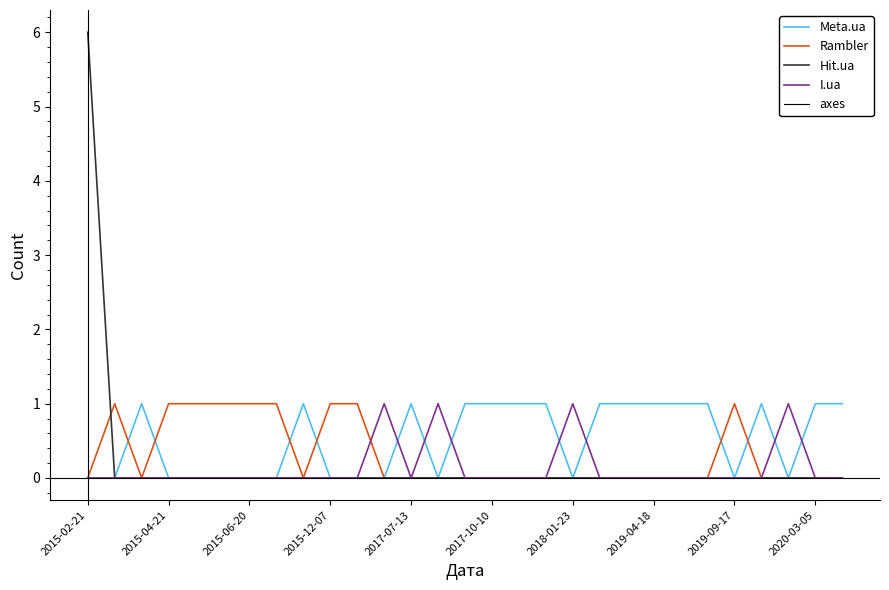

Reading right to left, transcribe all the data shown in this chart.

Meta.ua: 1	1	0	1	0	1	1	1	1	1	0	1	1	1	1	0	1	0	0	0	1	0	0	0	0	0	1	0	0
Rambler: 0	0	0	0	1	0	0	0	0	0	0	0	0	0	0	0	0	0	1	1	0	1	1	1	1	1	0	1	0
Hit.ua: 0	0	0	0	0	0	0	0	0	0	0	0	0	0	0	0	0	0	0	0	0	0	0	0	0	0	0	0	6
I.ua: 0	0	1	0	0	0	0	0	0	0	1	0	0	0	0	1	0	1	0	0	0	0	0	0	0	0	0	0	0